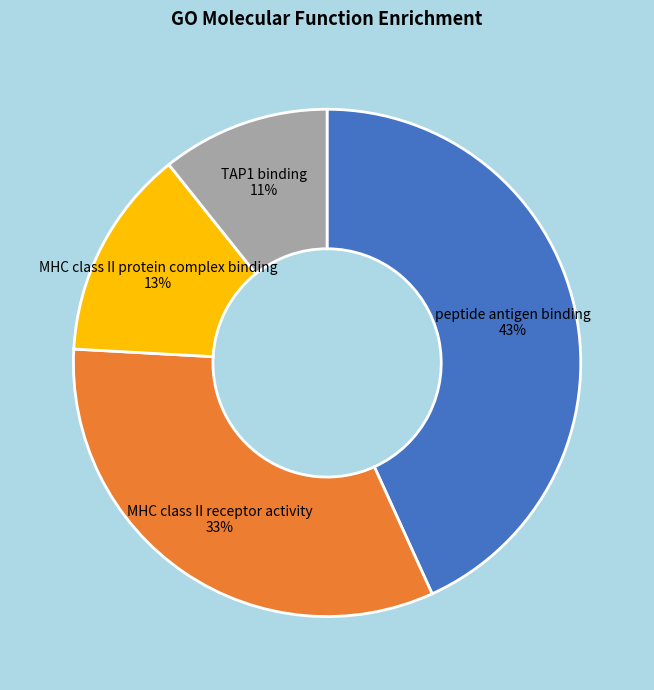

What is the largest slice in the pie chart?

peptide antigen binding 43%